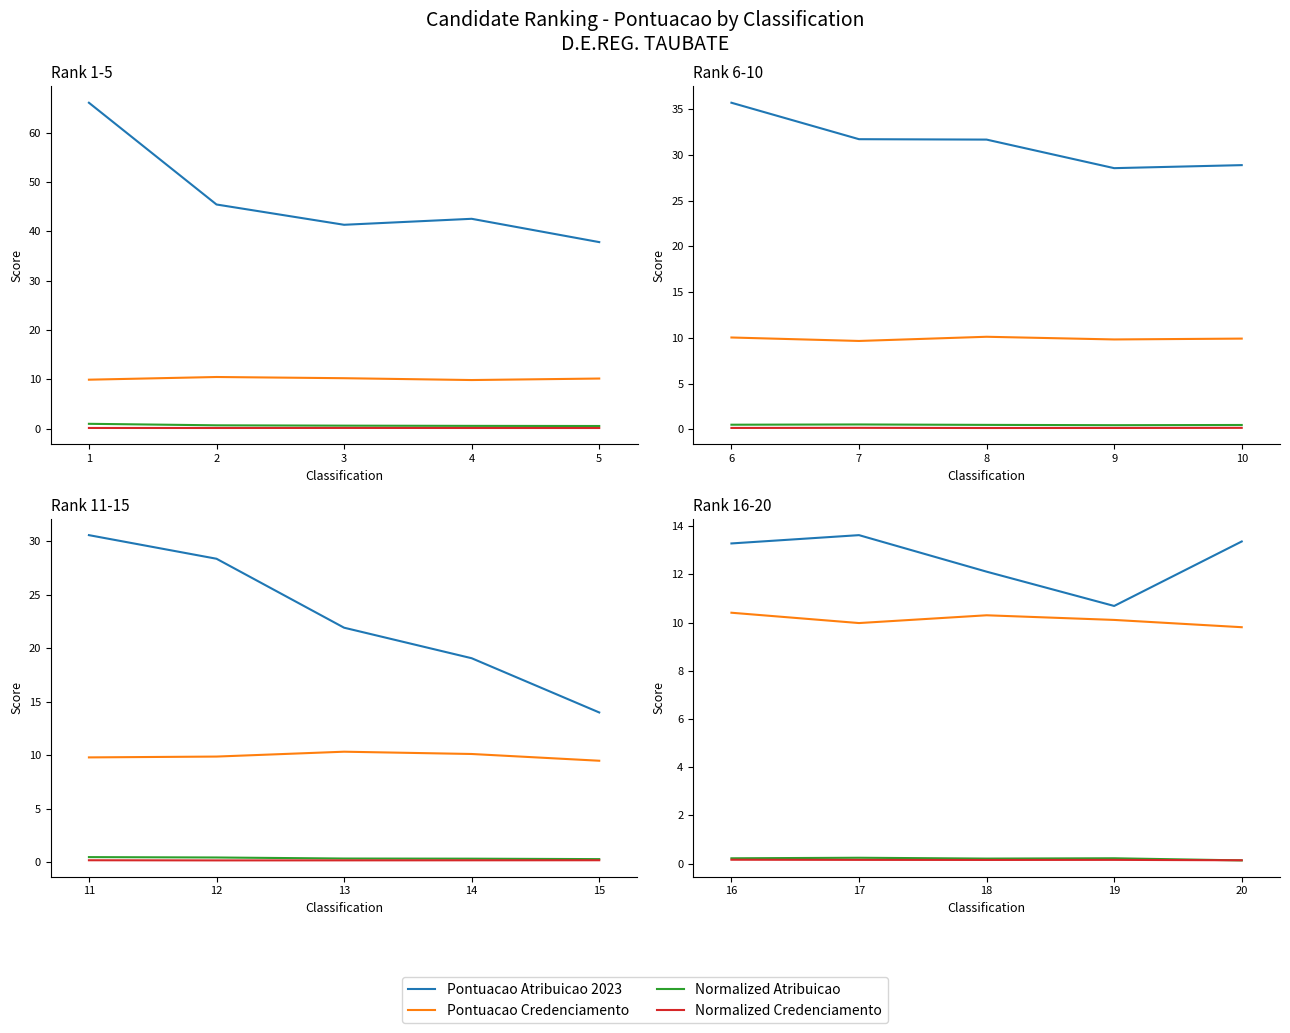

Which has a higher value, 20 or 19?

20